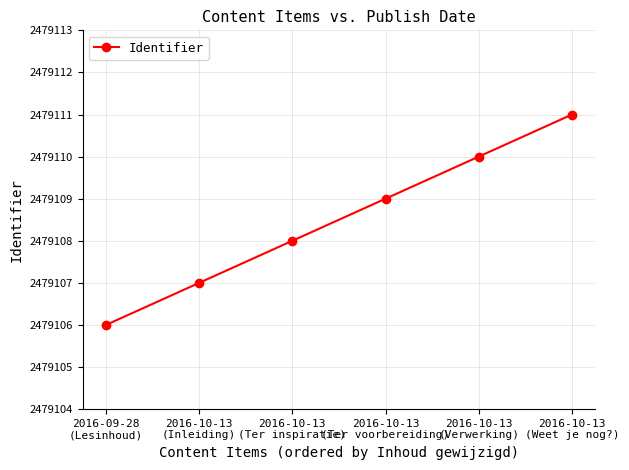

What is the label of the 3rd point from the right?

2016-10-13
(Ter voorbereiding)